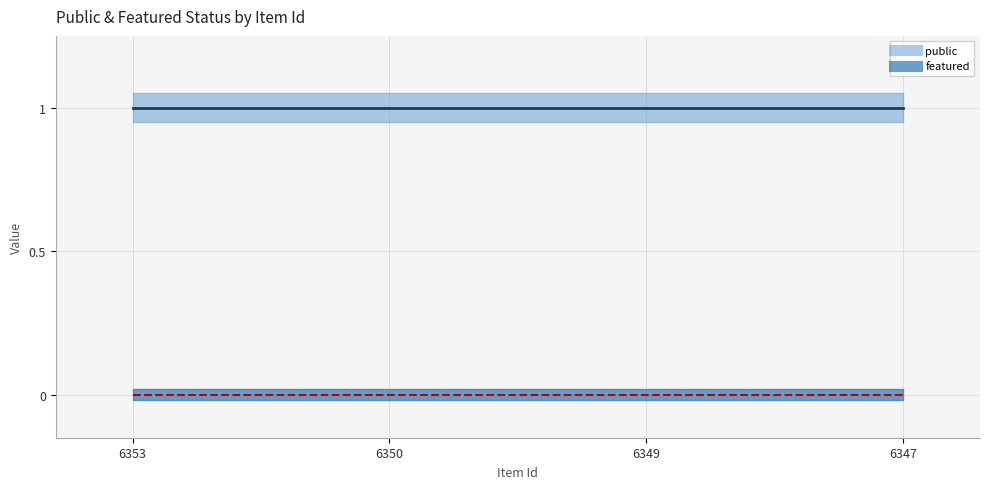

True or false: featured and public cross at least once.

False